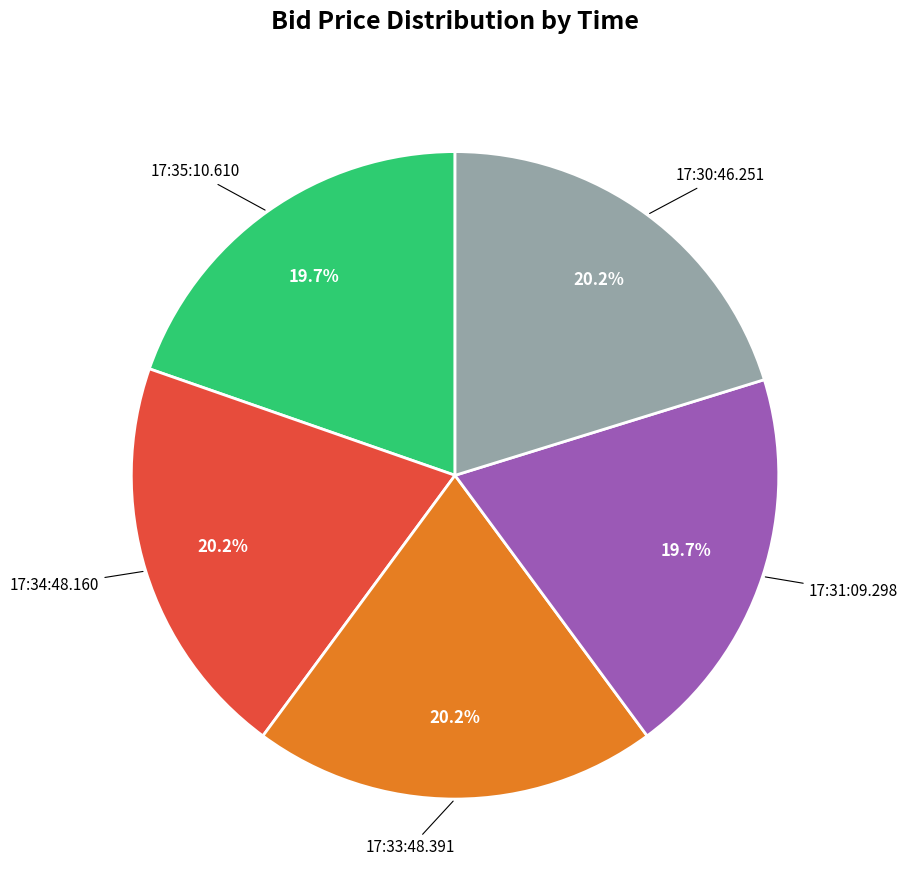

Between 17:34:48.160 and 17:31:09.298, which is larger?

17:34:48.160